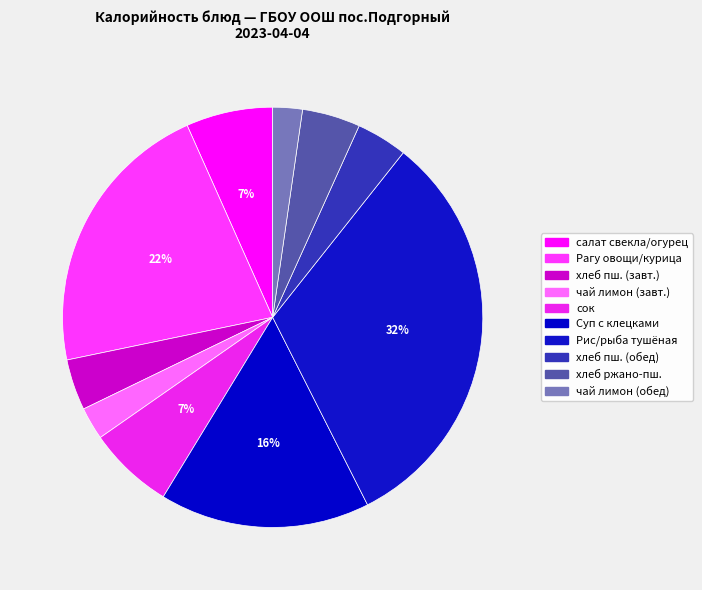

How many slices are in this pie chart?

10